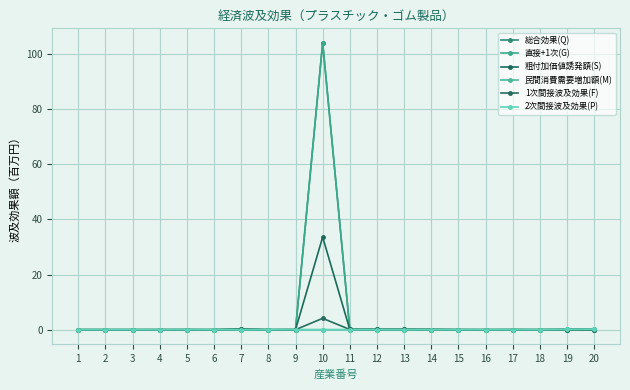

Is this an area chart (filled region under the line)?

No